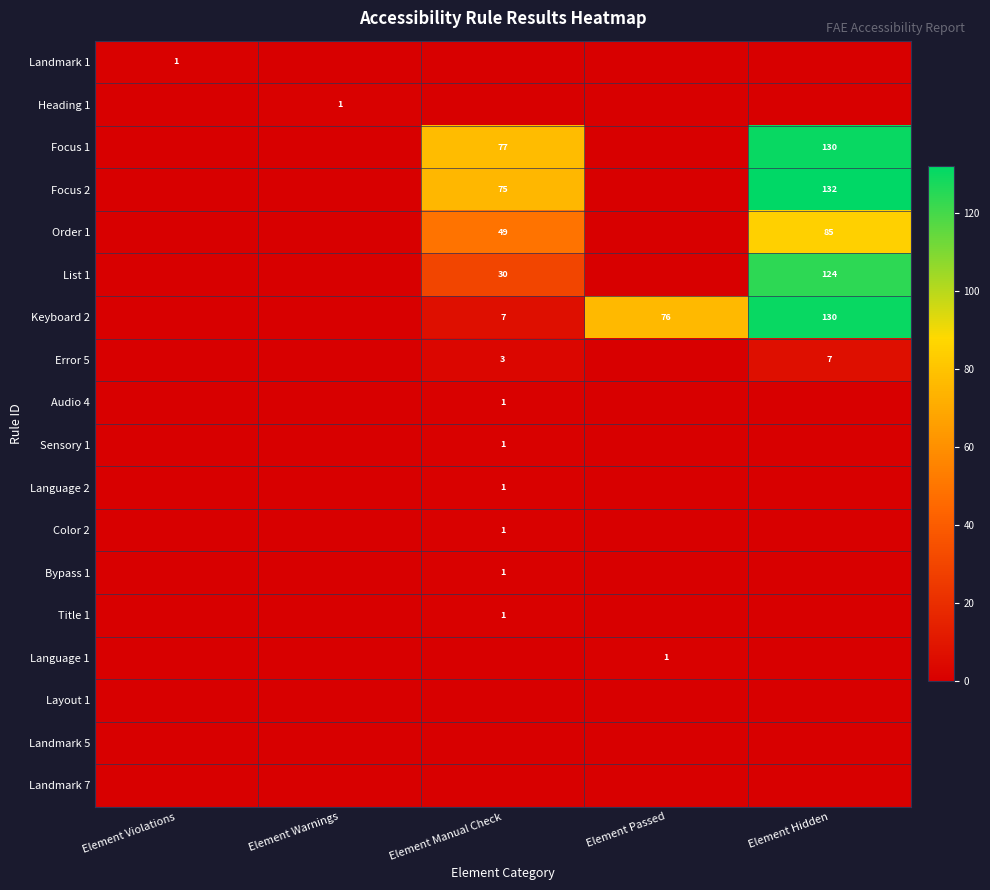

Is it true that Focus 1 equals 195 at Element Hidden?

False